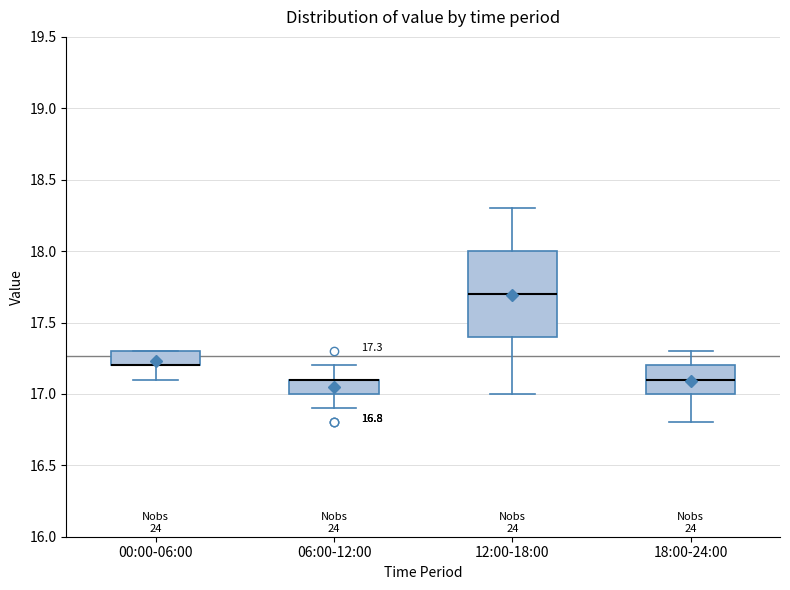

Which box is the tallest, from its lower edge to its upper edge?

12:00-18:00